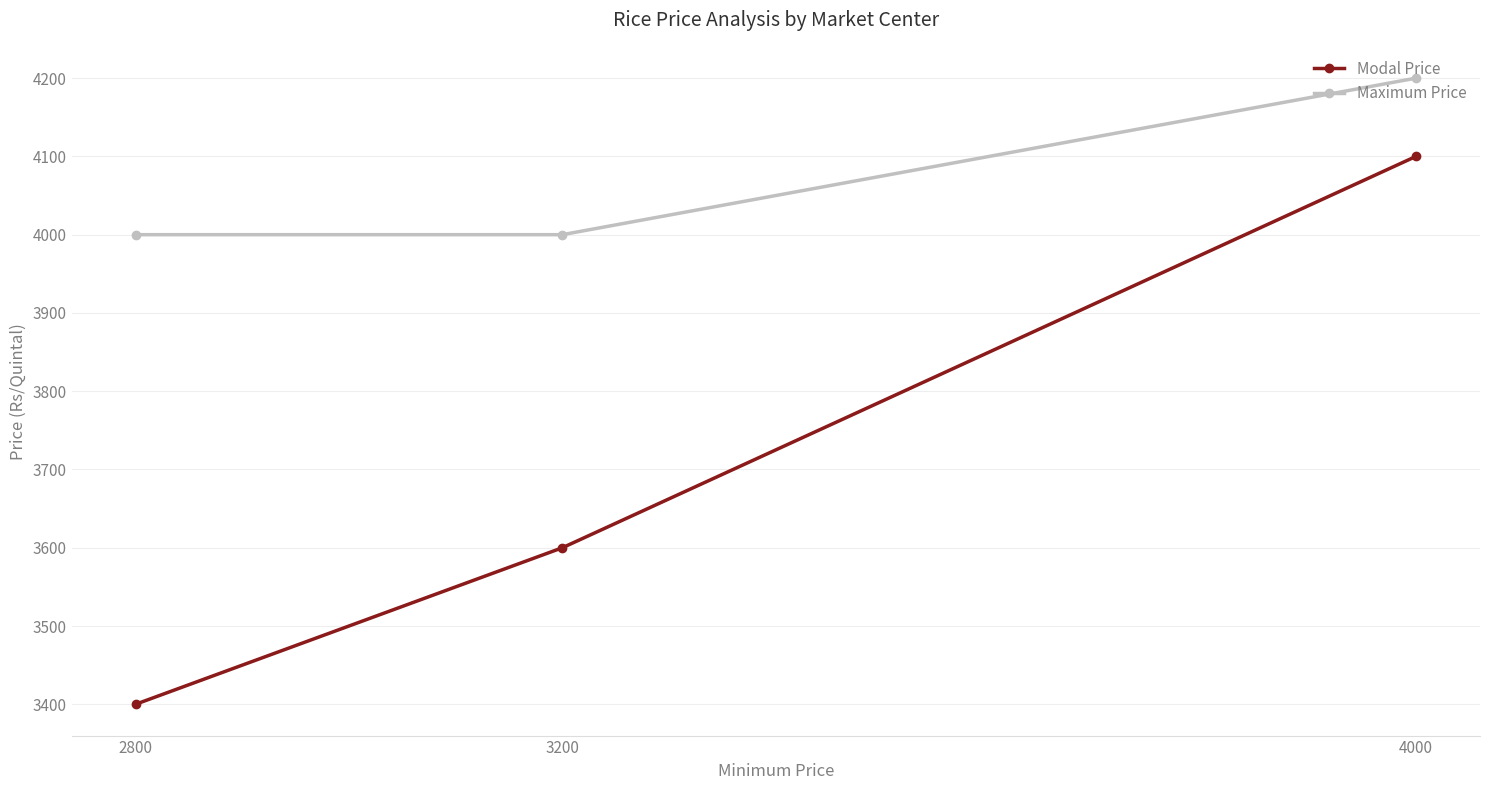

Rank the series by their maximum value, from highest to lowest.

Maximum Price, Modal Price